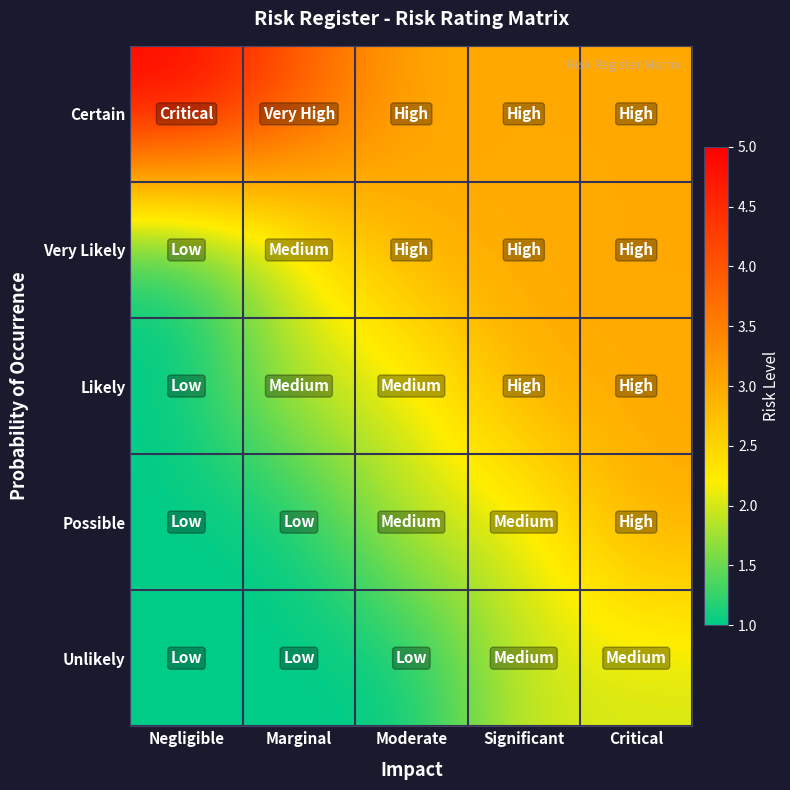

How many categories are shown in the chart?

5